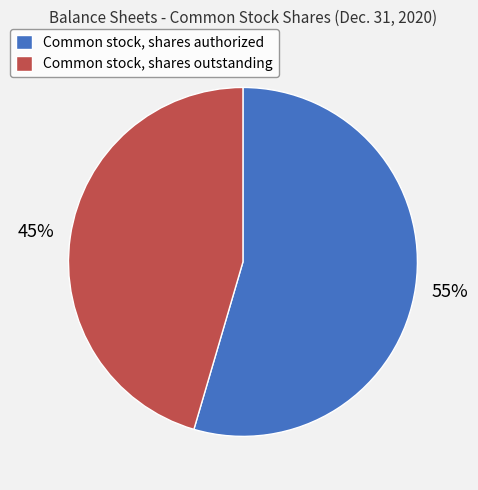

Approximately how many times larger is the value at Common stock, shares authorized compared to Common stock, shares outstanding?

1.2